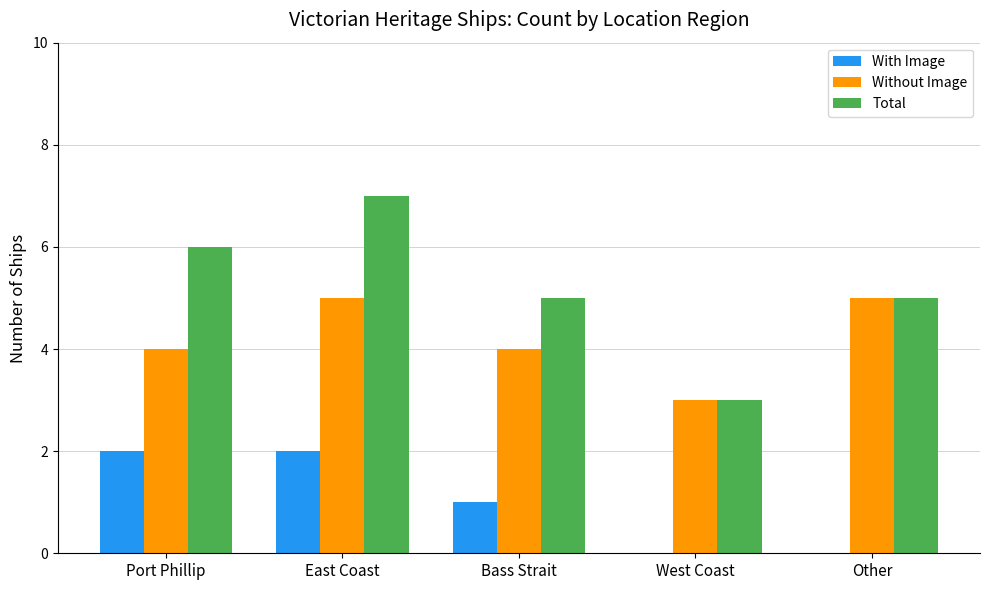

Is it true that Total equals 6 at Port Phillip?

True